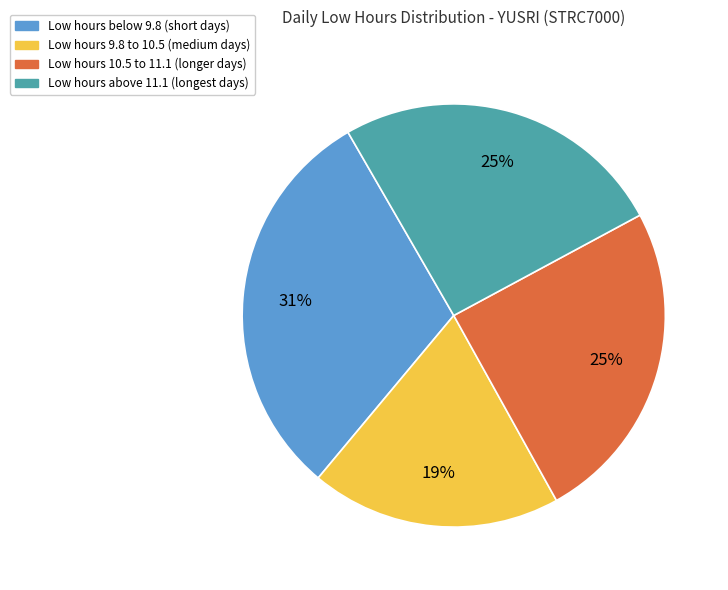

To the nearest percent, what portion does Low hours below 9.8 (short days) represent?

31%